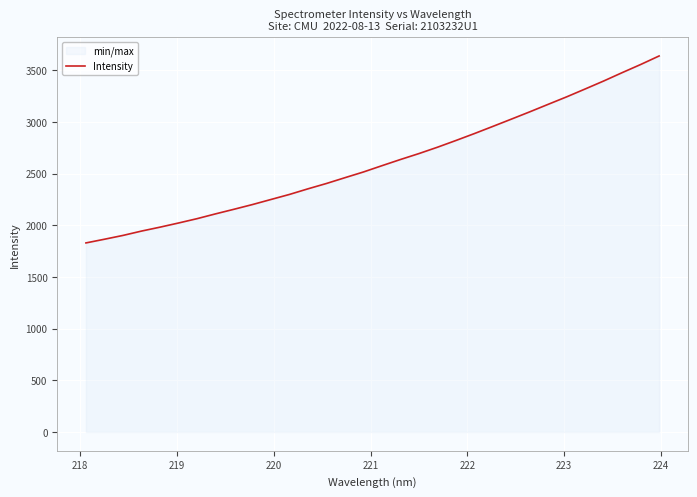

What is the greatest value displayed?

3637.0